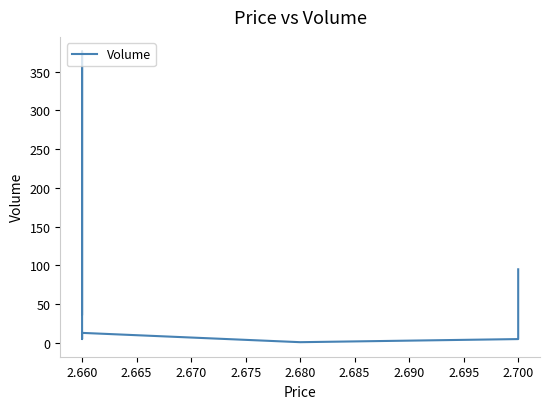

What is the difference between the second highest and second lowest values?

90